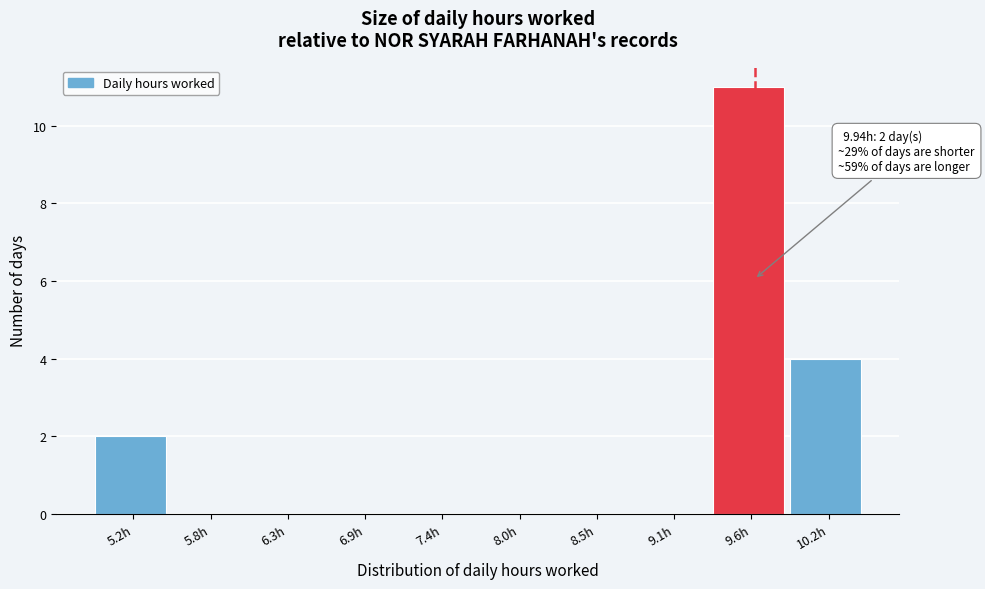

Reading left to right, what are all the values shown in this chart?

5.2h=2	5.8h=0	6.3h=0	6.9h=0	7.4h=0	8.0h=0	8.5h=0	9.1h=0	9.6h=11	10.2h=4